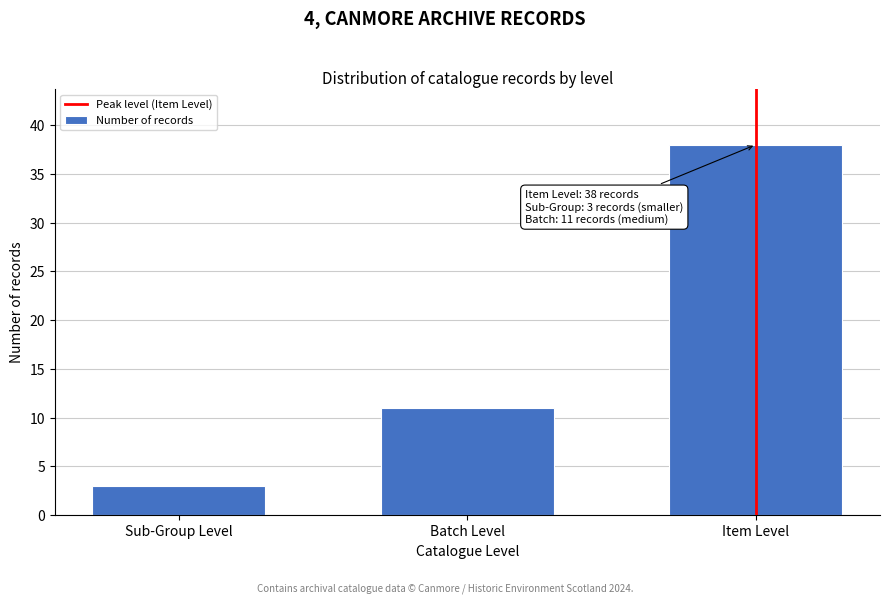

Reading left to right, list all the values displayed in this chart.

3	11	38